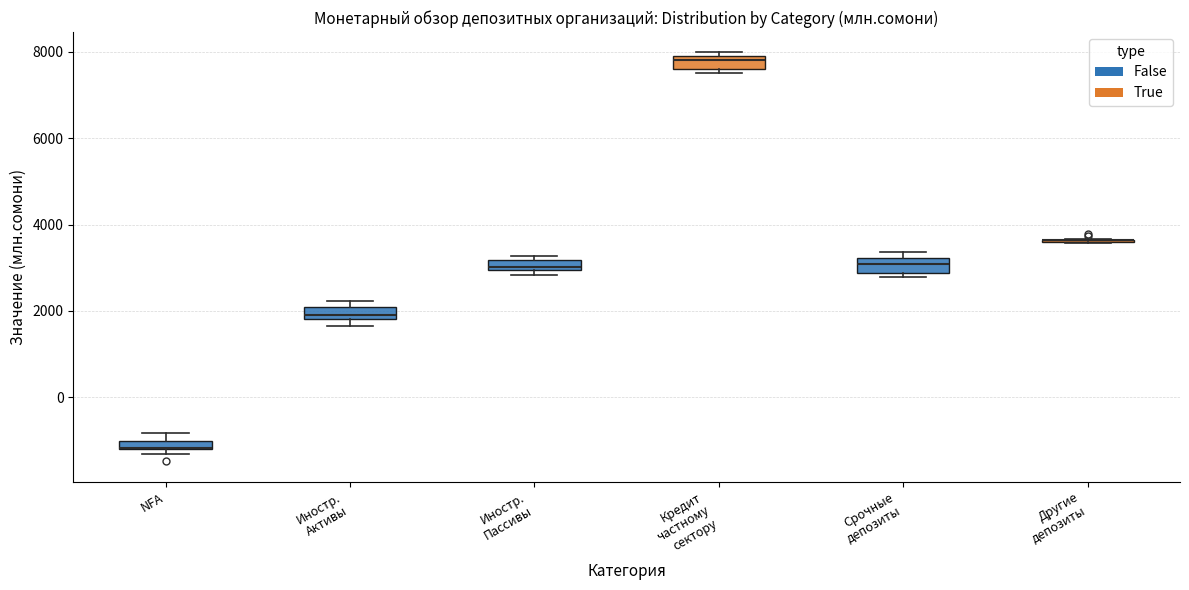

Where is the upper edge of the box for Иностр. Активы on the y-axis? The values are not printed on the chart, so give them approximately, as read against the axis.

2000